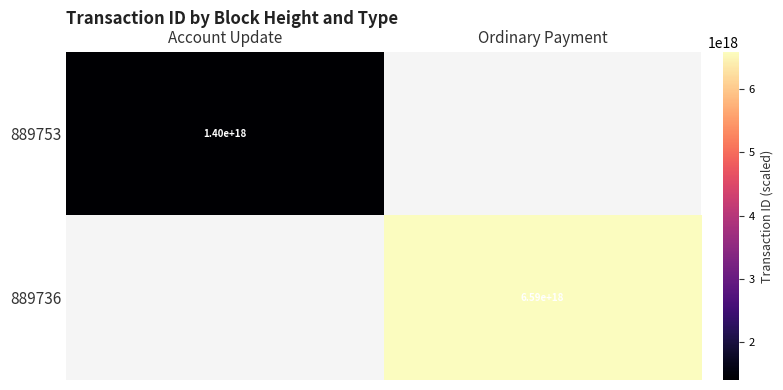

The value of 889753 at Account Update is 2027296837844312064. True or false?

False